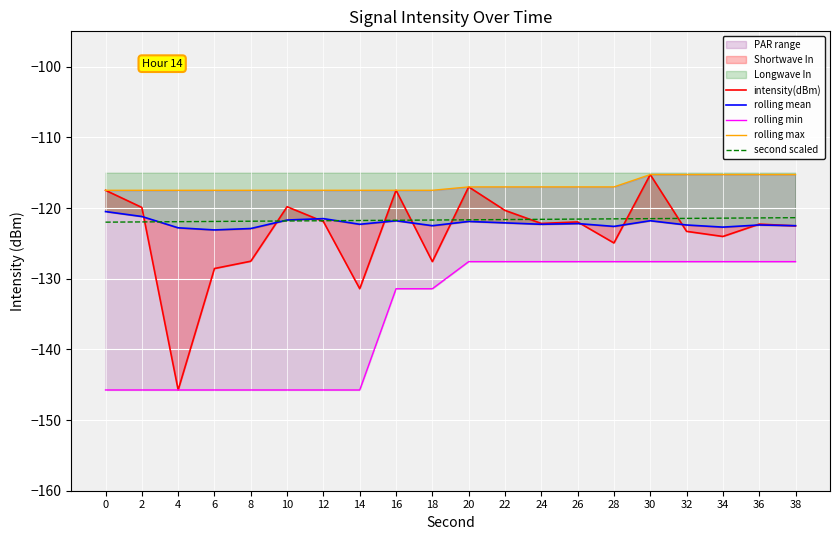

What is the total value across all series at 10?

-626.6